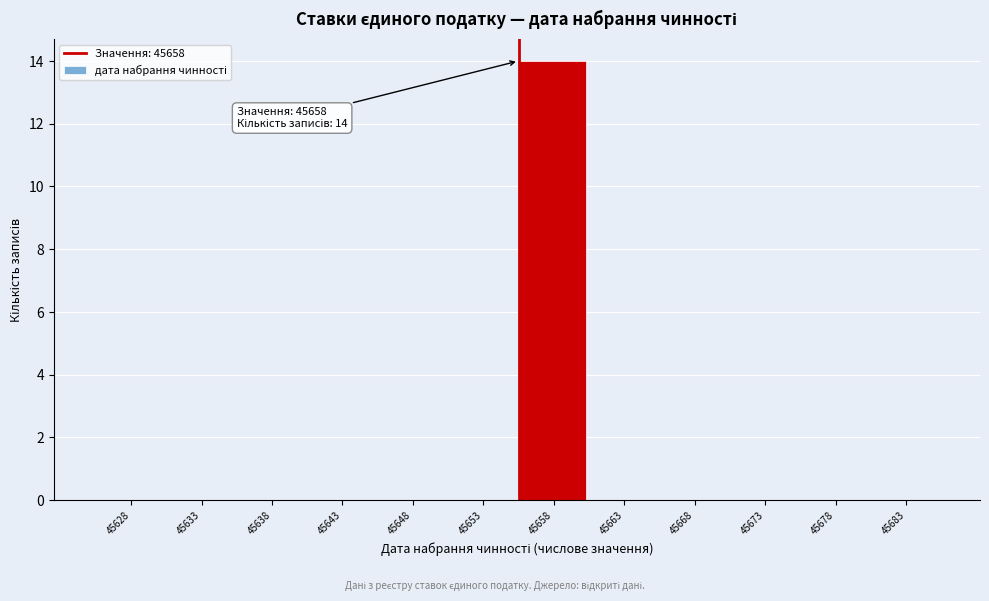

Reading left to right, extract all data points from this chart.

45628=0	45633=0	45638=0	45643=0	45648=0	45653=0	45658=14	45663=0	45668=0	45673=0	45678=0	45683=0